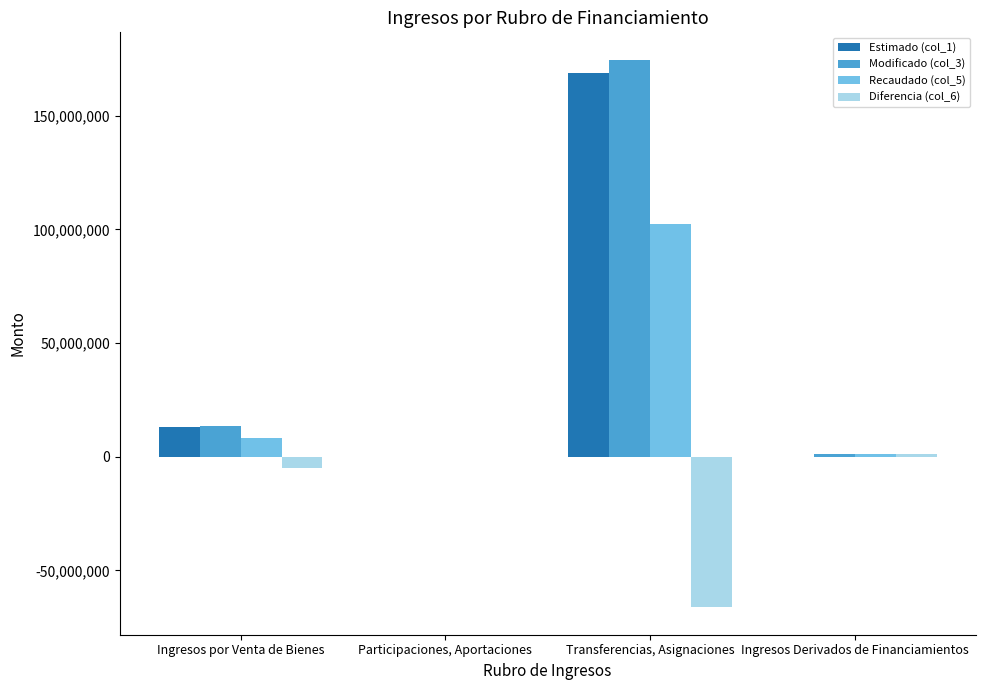

What is the maximum value for Modificado (col_3)?

174552045.4